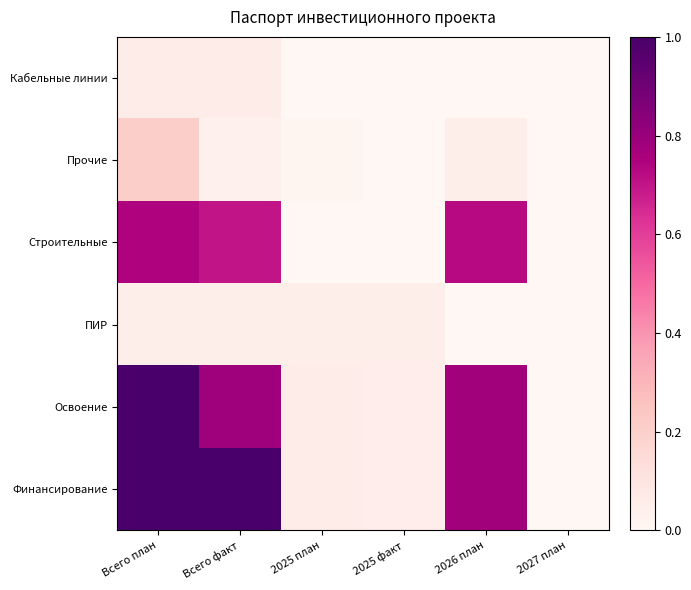

Reading right to left, transcribe all the data shown in this chart.

Финансирование: 2027 план=0.0	2026 план=0.8	2025 факт=0.1	2025 план=0.1	Всего факт=1.0	Всего план=1.0
Освоение: 2027 план=0.0	2026 план=0.8	2025 факт=0.1	2025 план=0.1	Всего факт=0.8	Всего план=1.0
ПИР: 2027 план=0.0	2026 план=0.0	2025 факт=0.0	2025 план=0.0	Всего факт=0.1	Всего план=0.0
Строительные: 2027 план=0.0	2026 план=0.7	2025 факт=0.0	2025 план=0.0	Всего факт=0.7	Всего план=0.7
Прочие: 2027 план=0.0	2026 план=0.1	2025 факт=0.0	2025 план=0.0	Всего факт=0.0	Всего план=0.2
Кабельные линии: 2027 план=0.0	2026 план=0.0	2025 факт=0.0	2025 план=0.0	Всего факт=0.1	Всего план=0.1